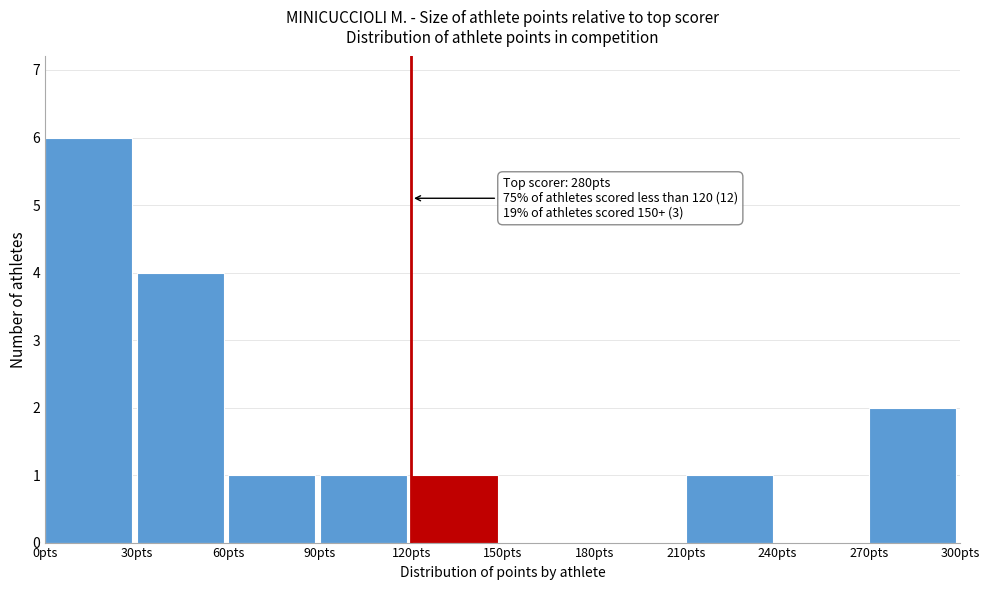

Over which range of the x-axis is the bar tallest?

0 to 30